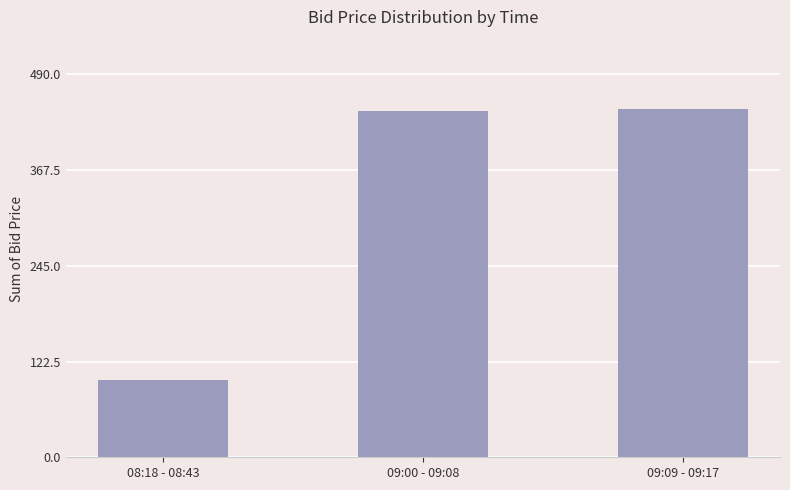

What is the difference between the maximum and minimum values?

346.3